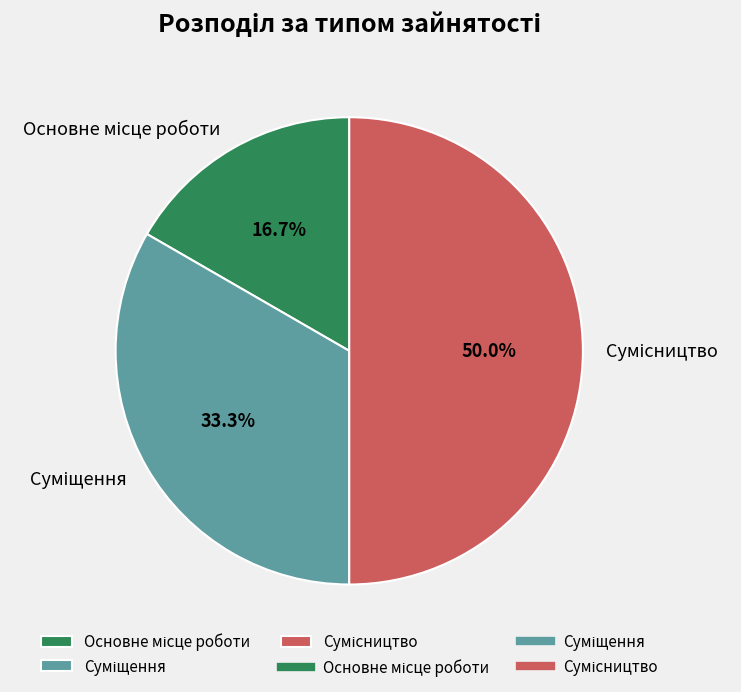

How many slices are in this pie chart?

3